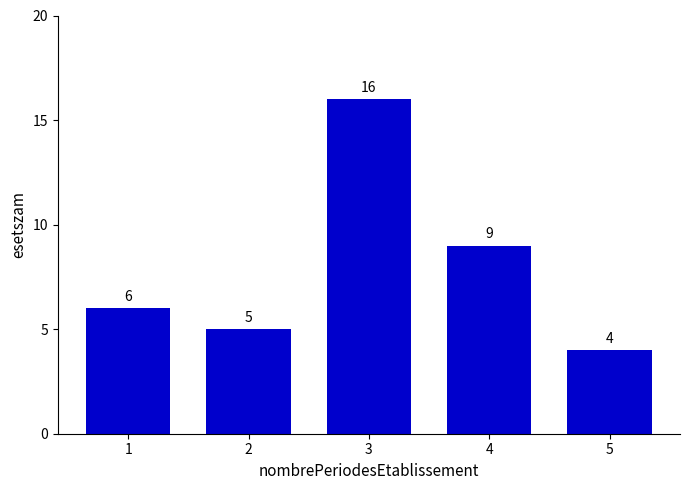

Reading right to left, transcribe all the data shown in this chart.

5=4	4=9	3=16	2=5	1=6